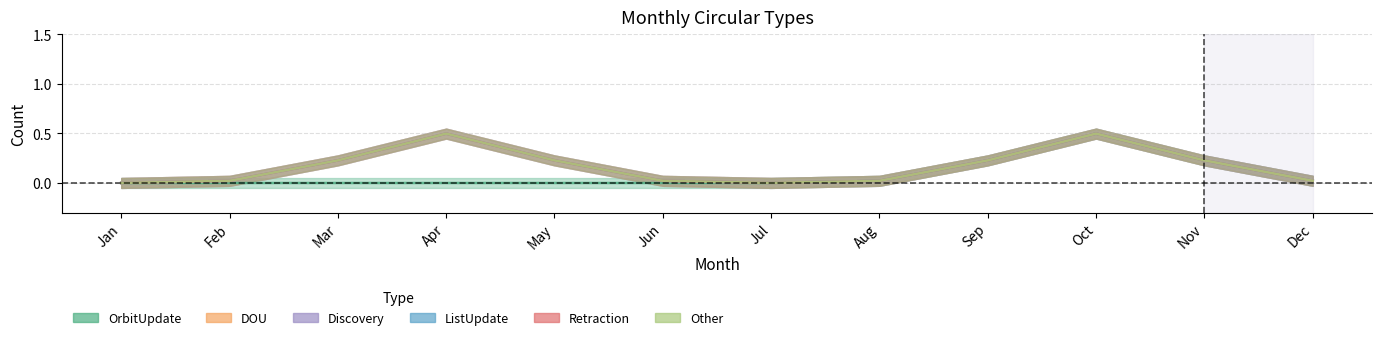

Reading right to left, extract all data points from this chart.

OrbitUpdate: Dec=0	Nov=0	Oct=1	Sep=0	Aug=0	Jul=0	Jun=0	May=0	Apr=0	Mar=0	Feb=0	Jan=0
DOU: Dec=0	Nov=0	Oct=0	Sep=0	Aug=0	Jul=0	Jun=0	May=0	Apr=1	Mar=0	Feb=0	Jan=0
Discovery: Dec=0	Nov=0	Oct=0	Sep=0	Aug=0	Jul=0	Jun=0	May=0	Apr=0	Mar=0	Feb=0	Jan=0
ListUpdate: Dec=0	Nov=0	Oct=0	Sep=0	Aug=0	Jul=0	Jun=0	May=0	Apr=0	Mar=0	Feb=0	Jan=0
Retraction: Dec=0	Nov=0	Oct=0	Sep=0	Aug=0	Jul=0	Jun=0	May=0	Apr=0	Mar=0	Feb=0	Jan=0
Other: Dec=0	Nov=0	Oct=0	Sep=0	Aug=0	Jul=0	Jun=0	May=0	Apr=0	Mar=0	Feb=0	Jan=0